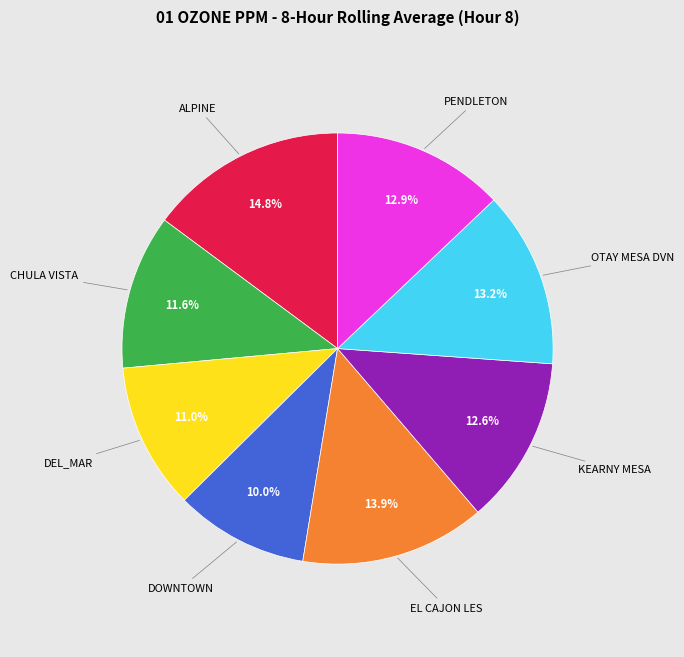

Does any single category account for the majority?

No